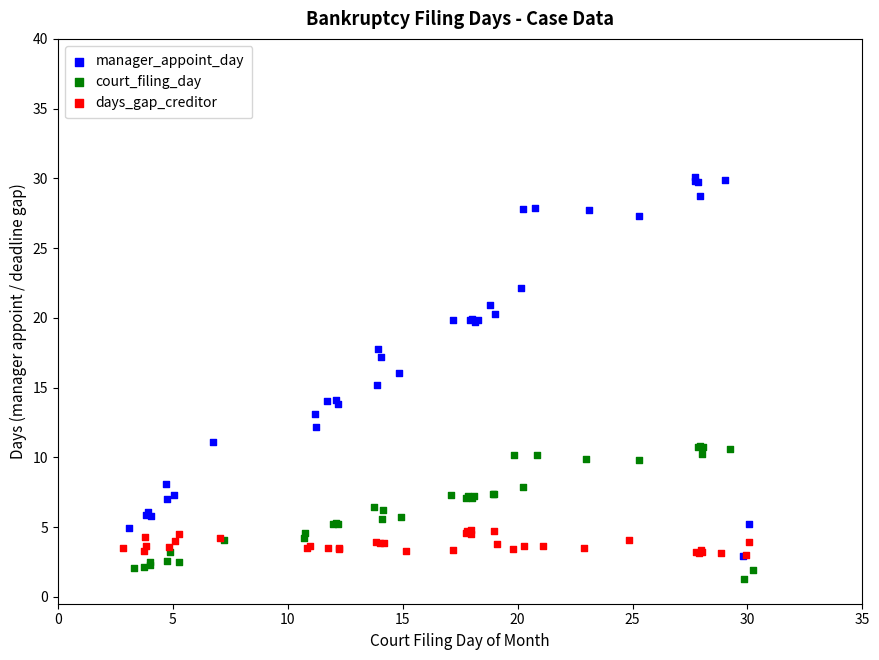

Which series has the largest Y range (max minus min)?

manager_appoint_day